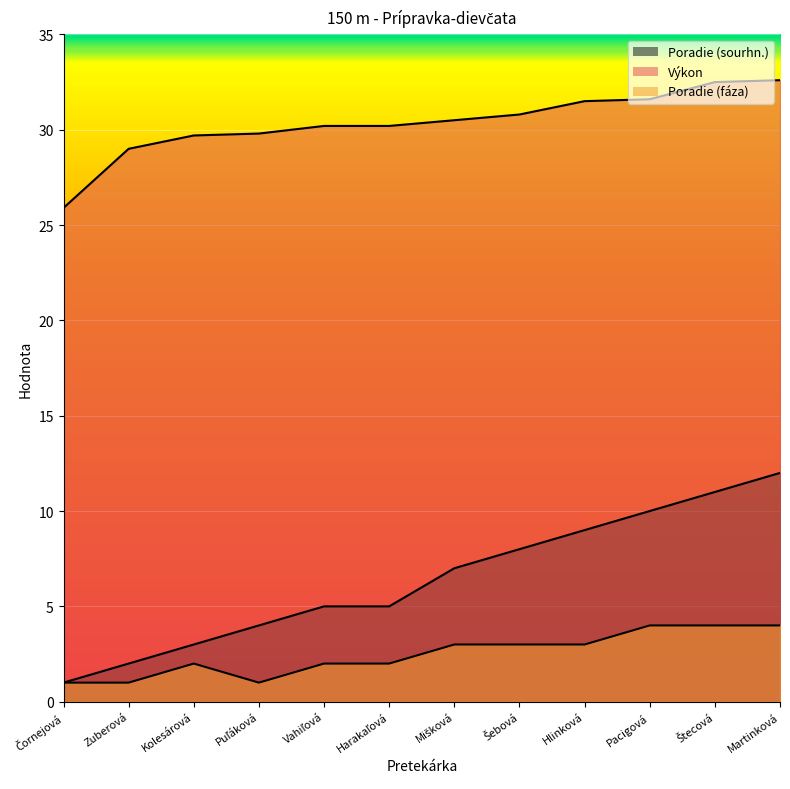

How many interior local valleys does the Poradie (fáza) series have?

1